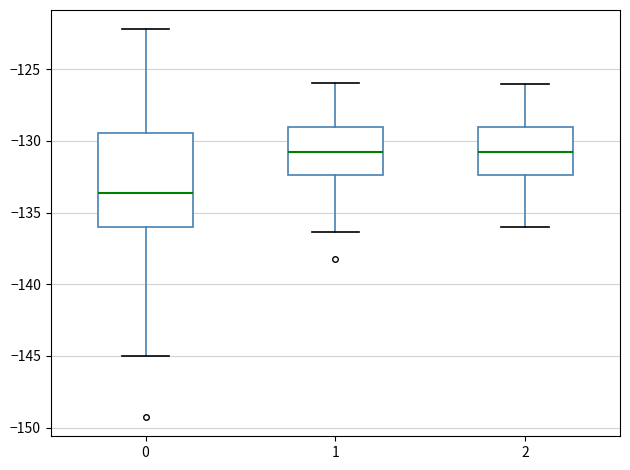

Which box is the tallest, from its lower edge to its upper edge?

0